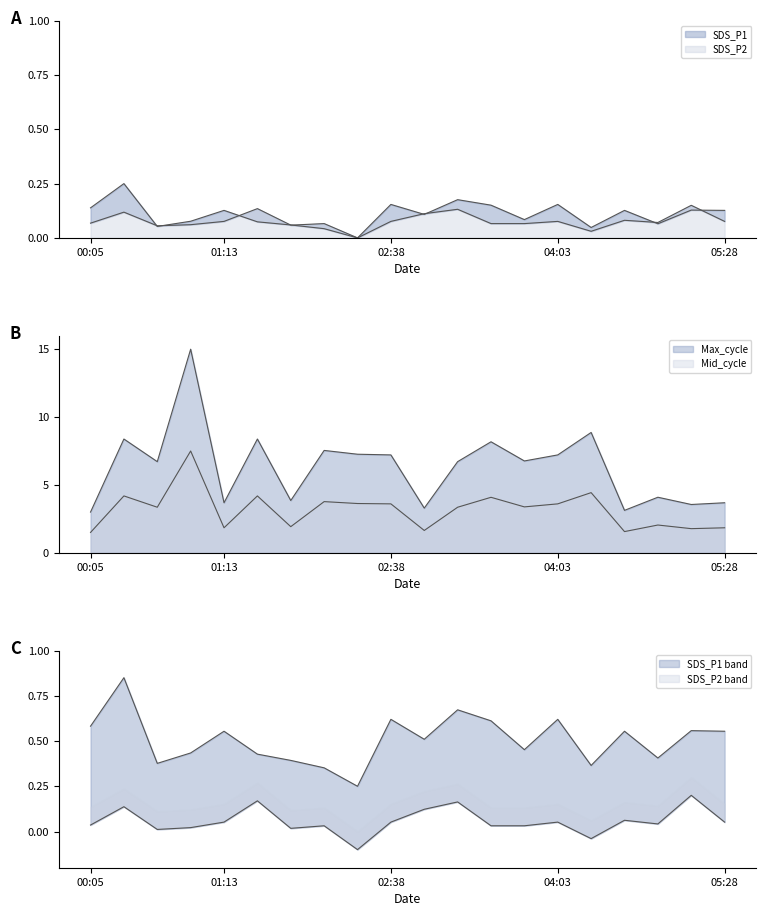

Which label corresponds to the smallest value in the chart?

02:21